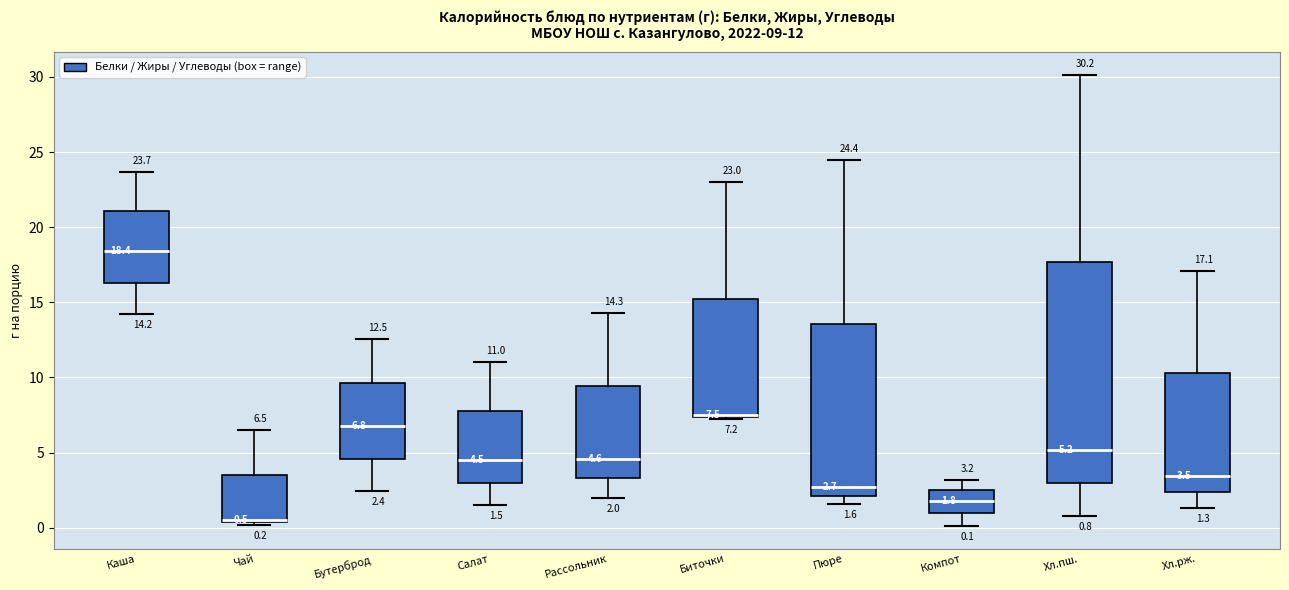

Which box has the lowest median line?

Чай